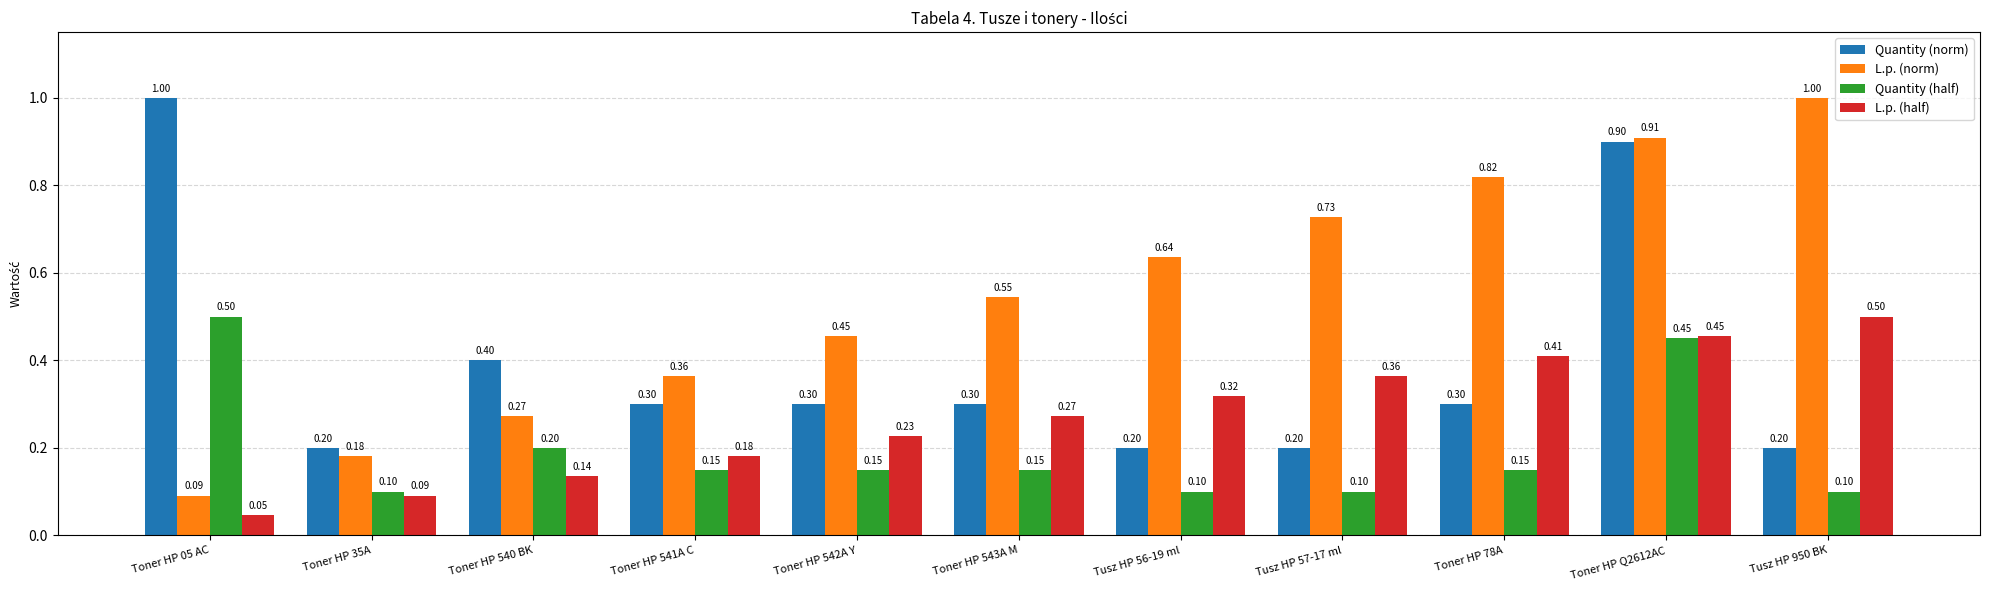

At which label does Quantity (norm) reach its peak?

Toner HP 05 AC